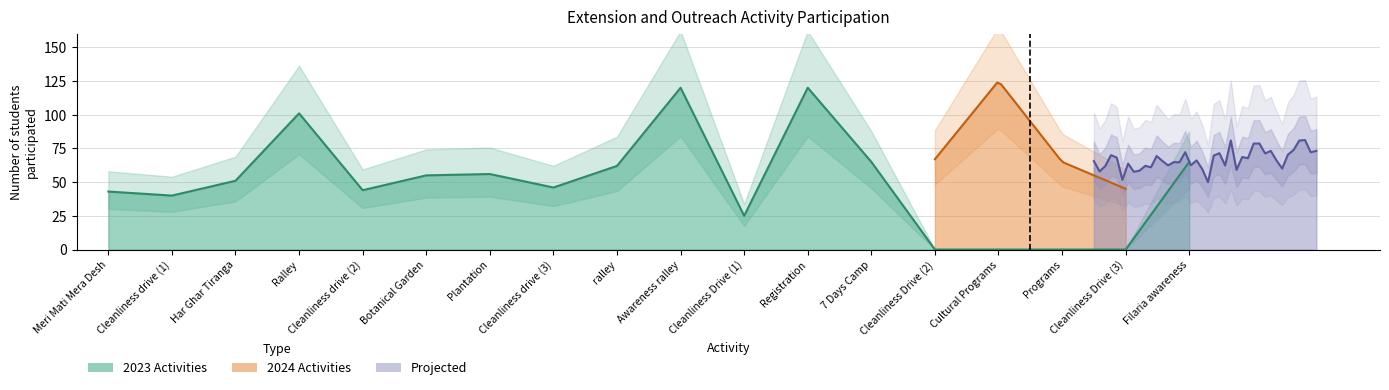

List the labels in order of value, largest first.

Awareness ralley, Registration, Ralley, 7 Days Camp, Filaria awareness, ralley, Plantation, Botanical Garden, Har Ghar Tiranga, Cleanliness drive (3), Cleanliness drive (2), Meri Mati Mera Desh, Cleanliness drive (1), Cleanliness Drive (1), Cleanliness Drive (2), Cultural Programs, Programs, Cleanliness Drive (3)